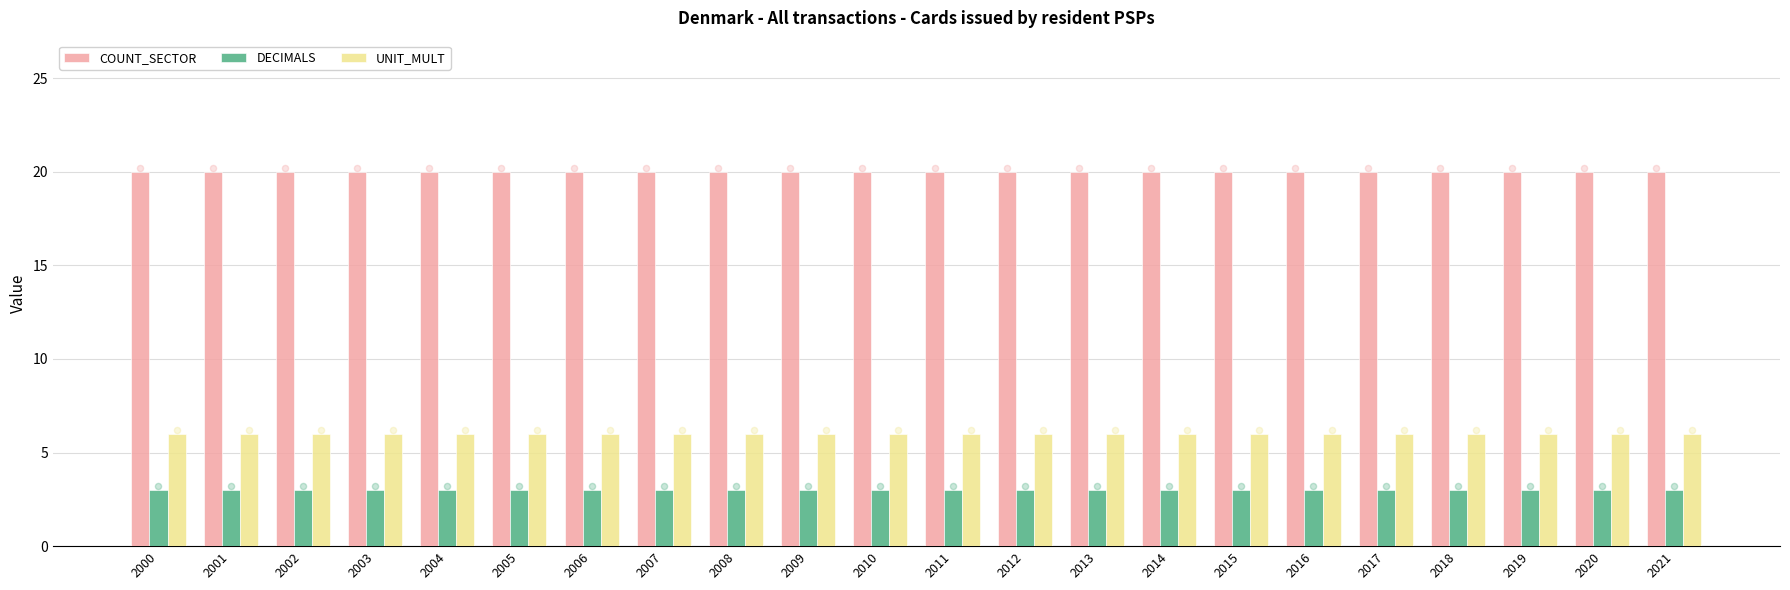

Is the value of UNIT_MULT at 2015 greater than the value of COUNT_SECTOR at 2000?

No